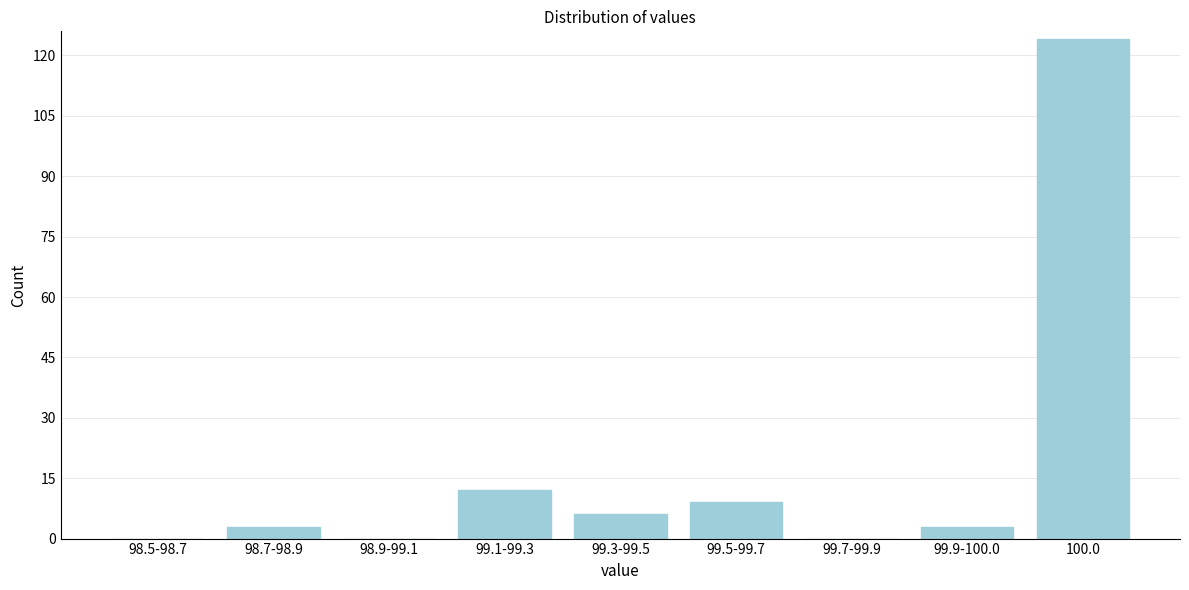

Reading left to right, what are all the values shown in this chart?

98.5-98.7=0	98.7-98.9=3	98.9-99.1=0	99.1-99.3=12	99.3-99.5=6	99.5-99.7=9	99.7-99.9=0	99.9-100.0=3	100.0=124